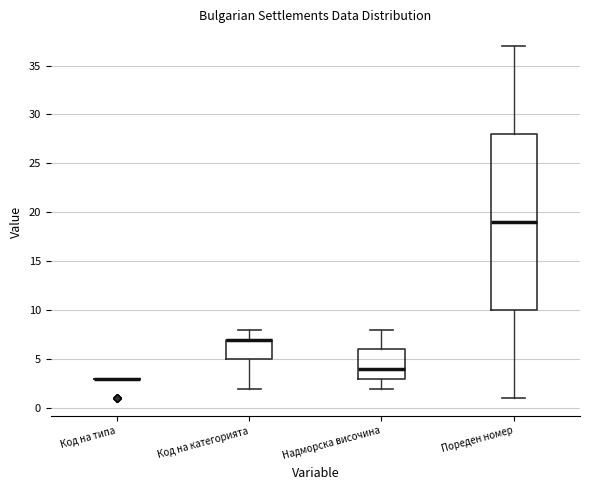

Which box is the tallest, from its lower edge to its upper edge?

Пореден номер